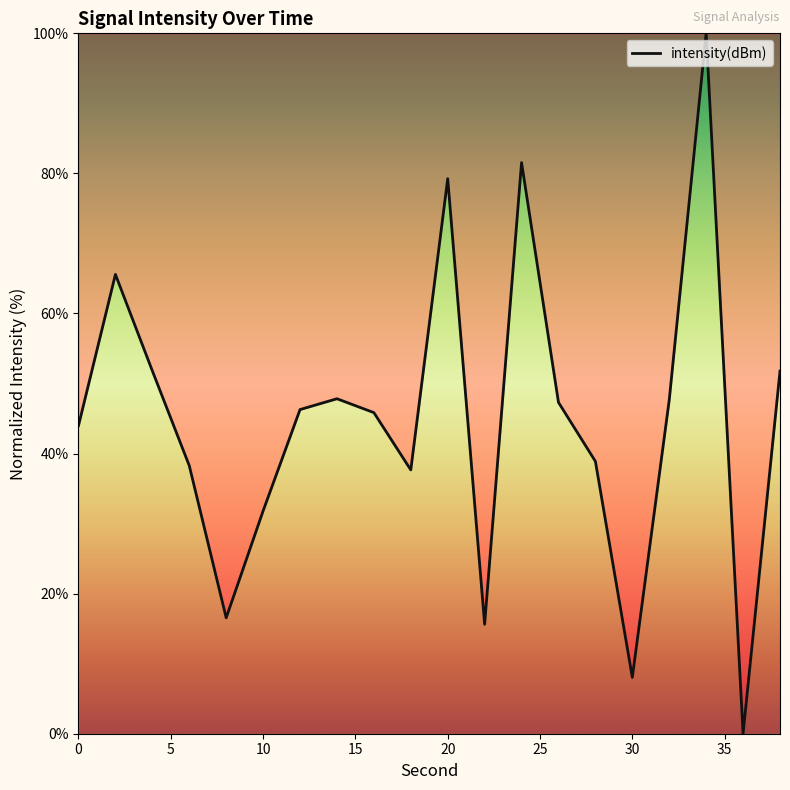

How many interior local valleys (lower than both neighbors) does the data have?

5